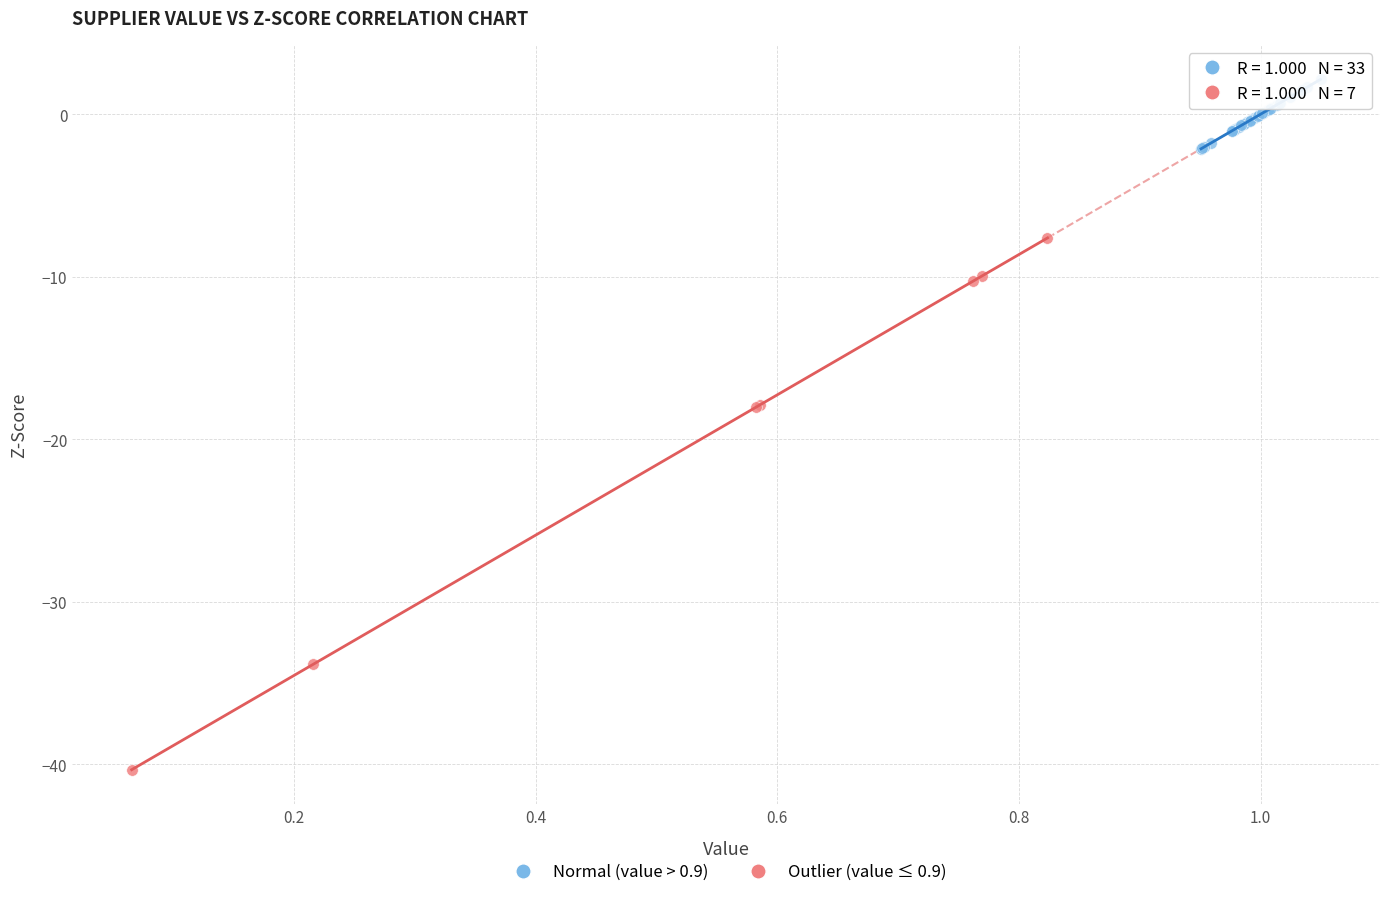

What are all the series names shown in the legend?

Normal (value > 0.9), Outlier (value ≤ 0.9)